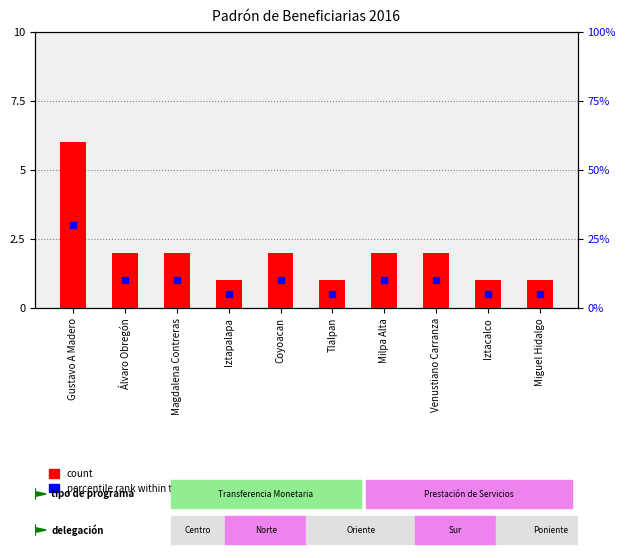

Which series reaches the maximum Y coordinate?

percentile rank within the sample